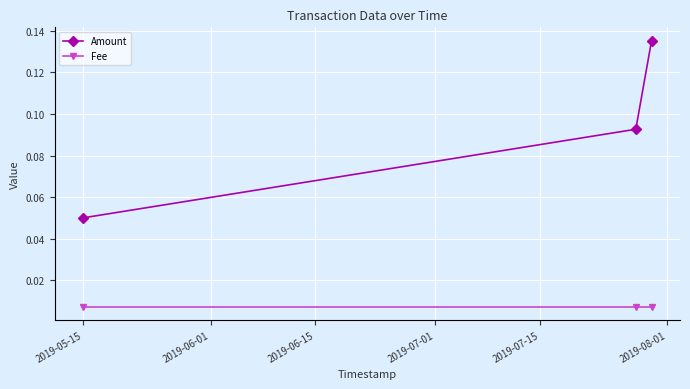

Which series has the largest total across all categories?

Amount